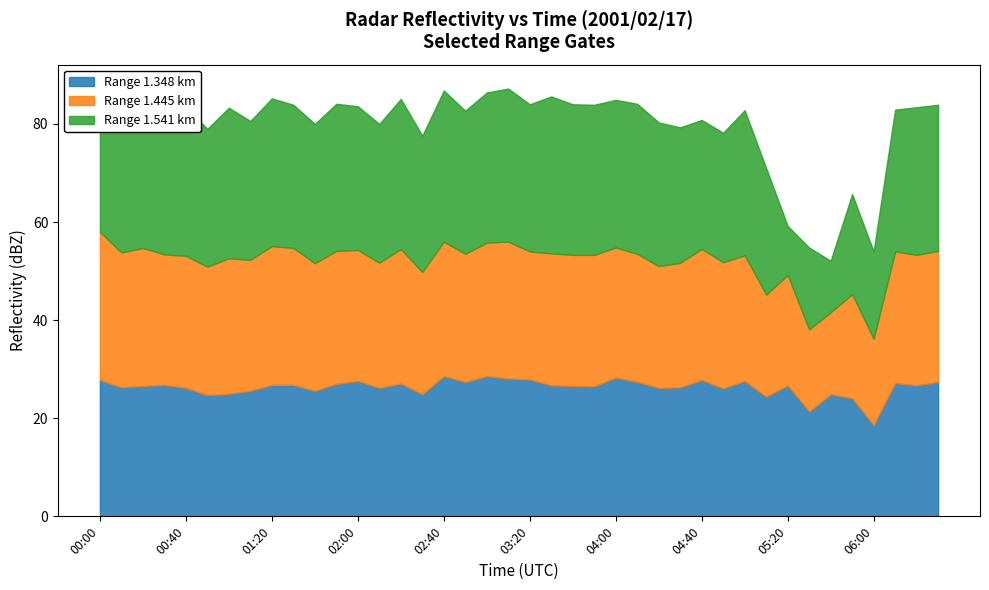

In 1.445, how many points are lower than both neighbors (excluding endpoints)?

14